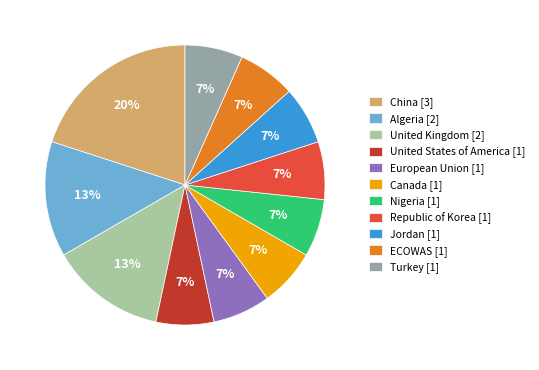

Which slice is the largest?

China [3]